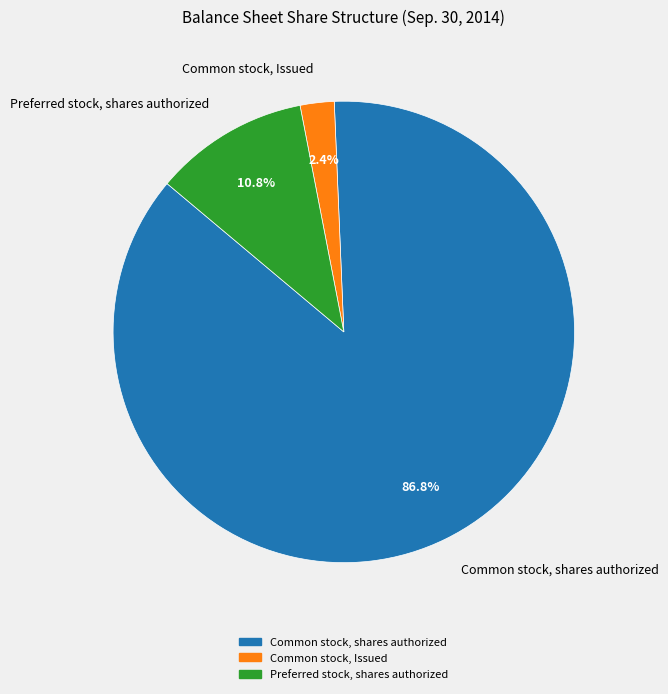

To the nearest percent, what portion does Common stock, shares authorized represent?

87%